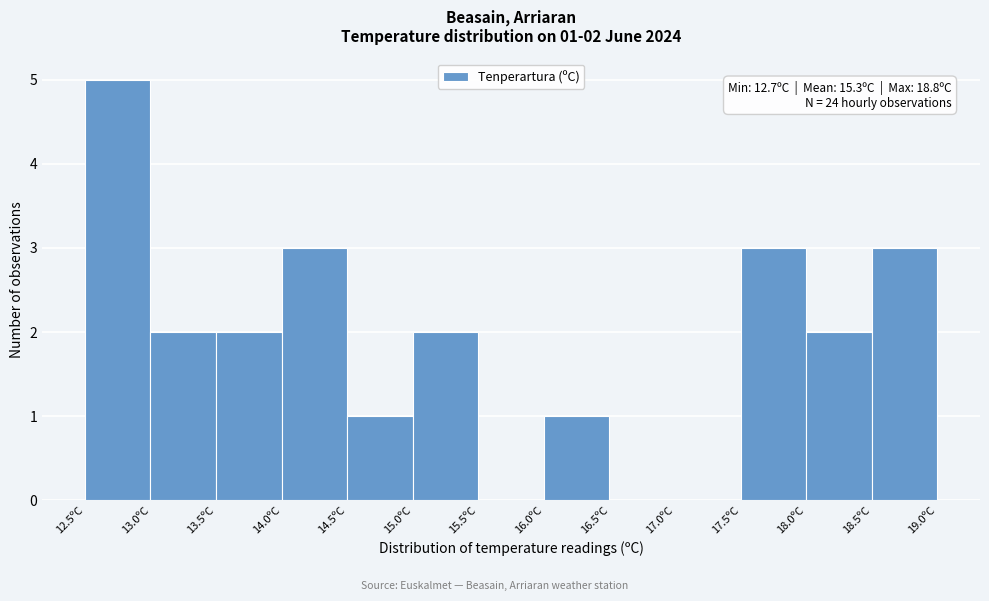

Over which range of the x-axis is the bar tallest?

12.5 to 13.0